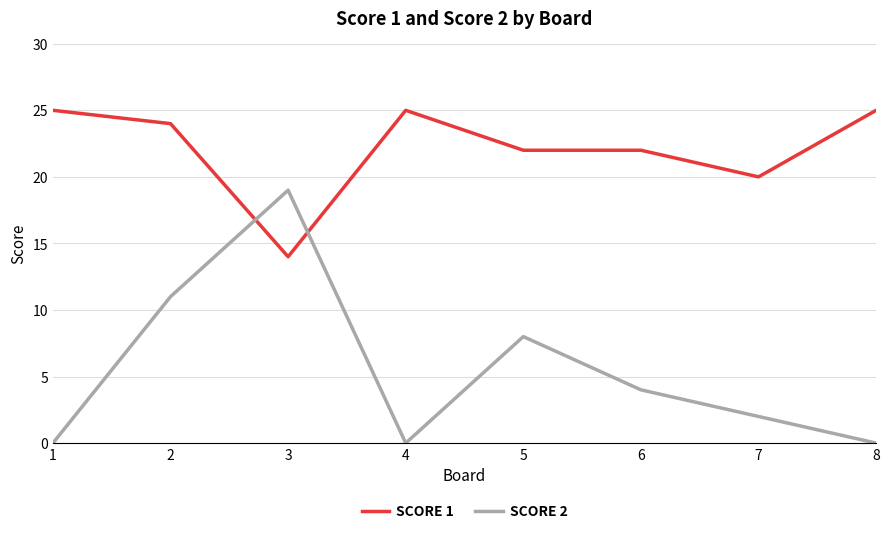

What is the greatest value displayed?

25